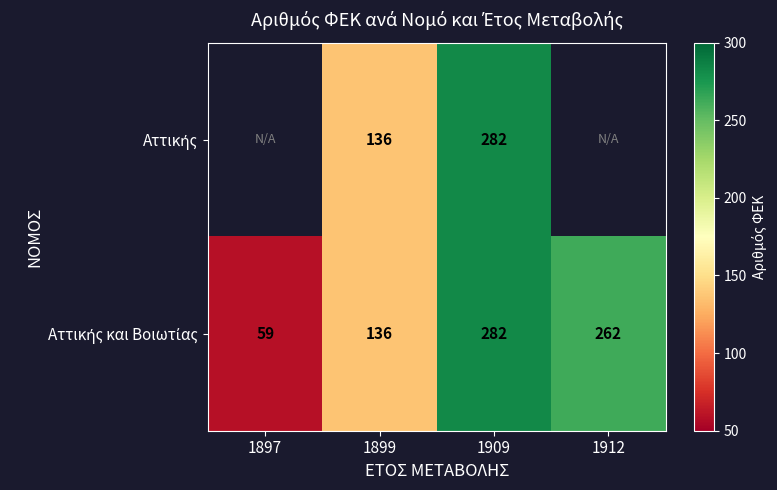

What is the total value across all series at 1909?

564